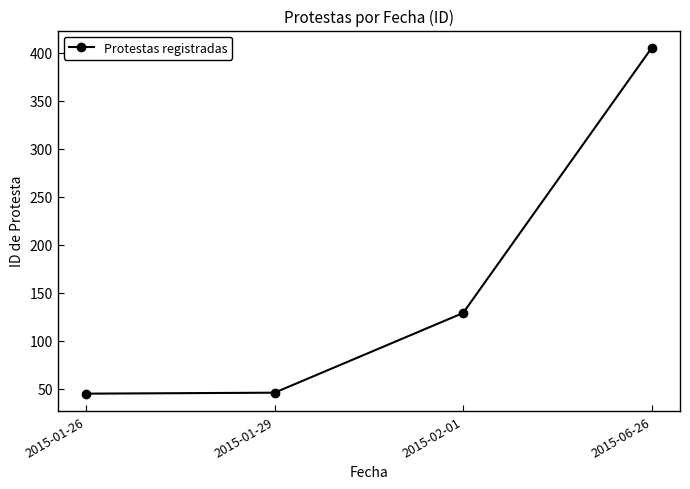

What is the ratio of the value at 2015-06-26 to the value at 2015-01-26?

9.0